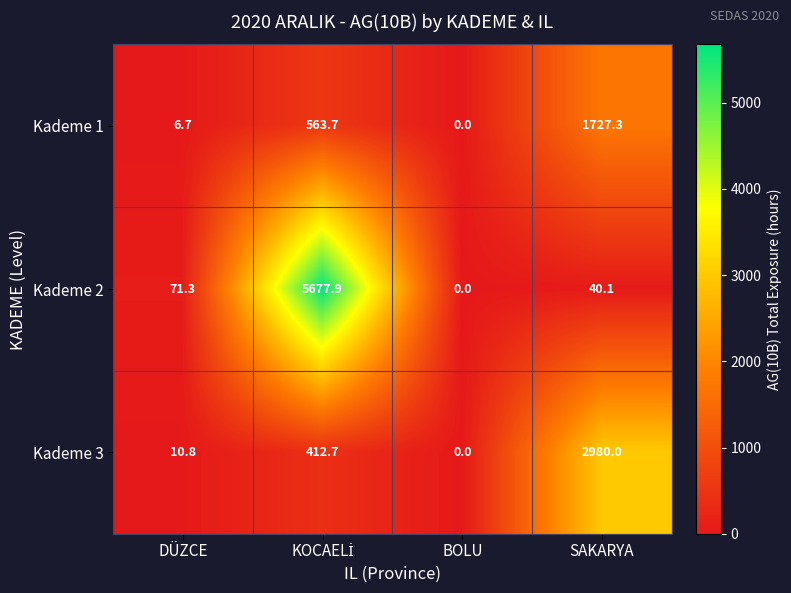

List the series in order of their overall mean, lowest first.

Kademe 1, Kademe 3, Kademe 2